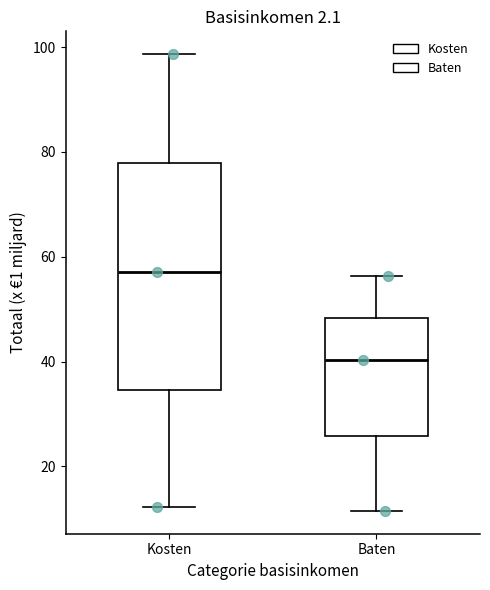

Where does the median line of the box for Kosten sit on the y-axis? The values are not printed on the chart, so give them approximately, as read against the axis.

58